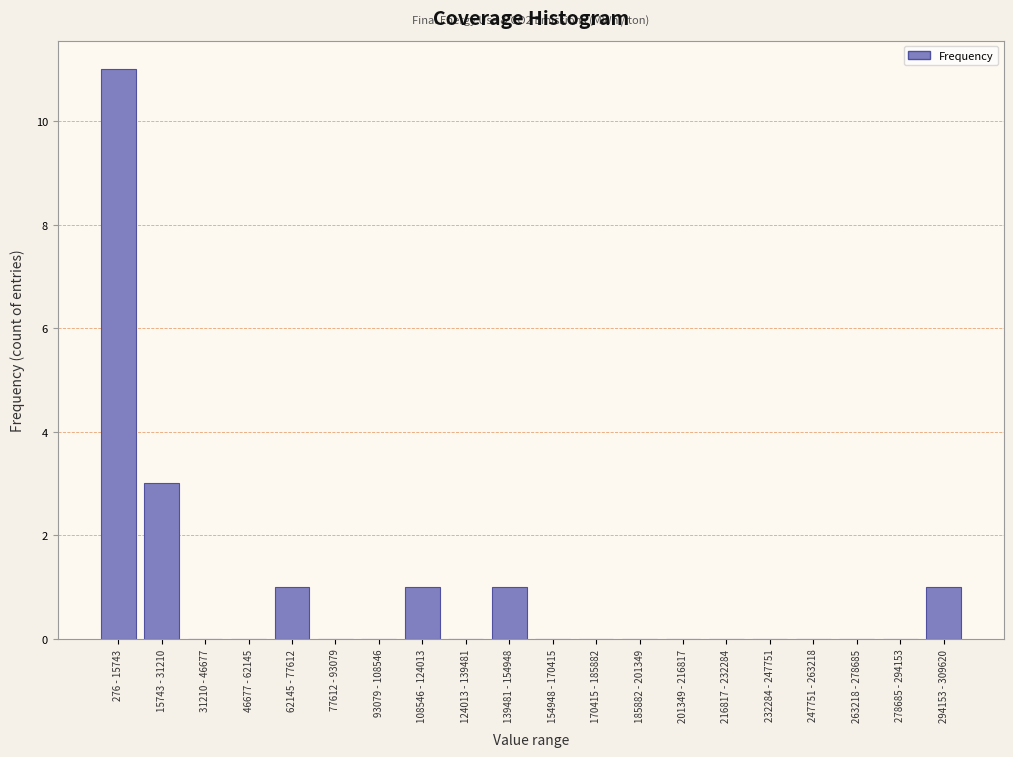

Reading right to left, extract all data points from this chart.

294153 - 309620=1	278685 - 294153=0	263218 - 278685=0	247751 - 263218=0	232284 - 247751=0	216817 - 232284=0	201349 - 216817=0	185882 - 201349=0	170415 - 185882=0	154948 - 170415=0	139481 - 154948=1	124013 - 139481=0	108546 - 124013=1	93079 - 108546=0	77612 - 93079=0	62145 - 77612=1	46677 - 62145=0	31210 - 46677=0	15743 - 31210=3	276 - 15743=11